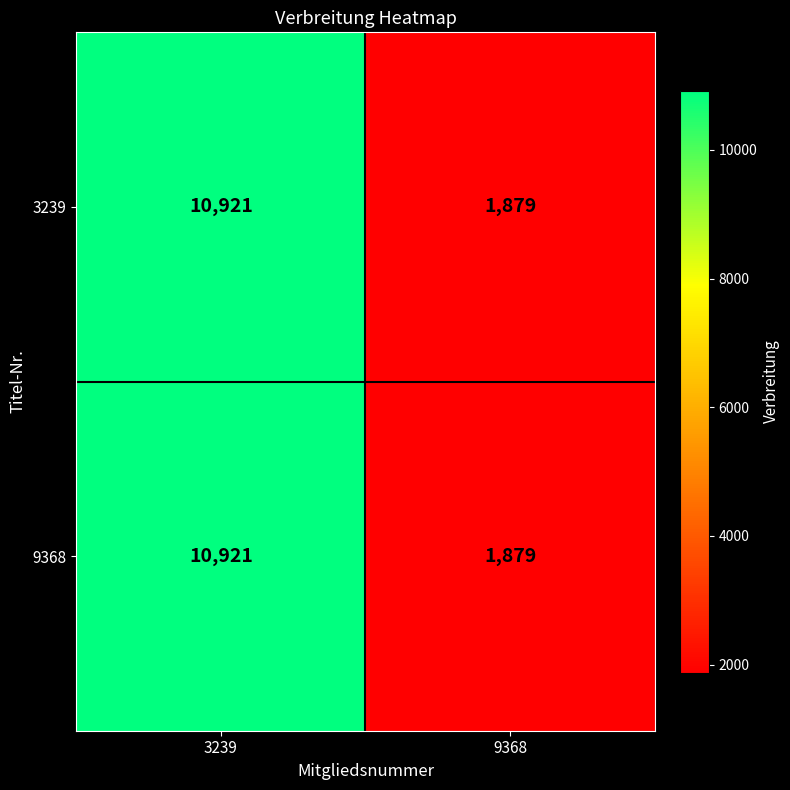

What is the smallest value displayed?

1879